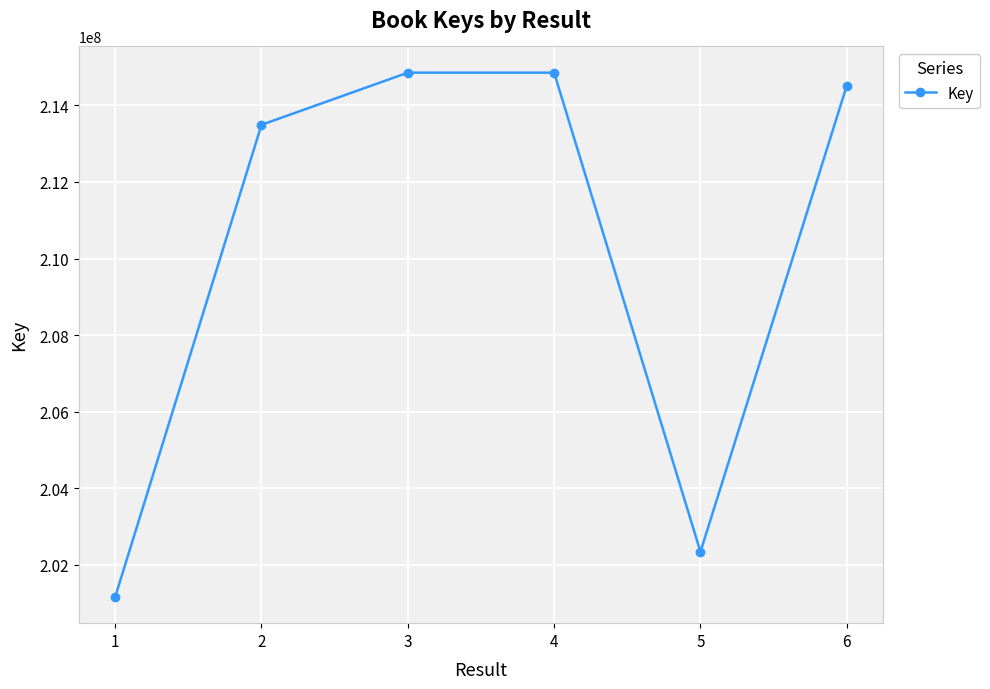

At which category does the chart reach its minimum across all series?

1